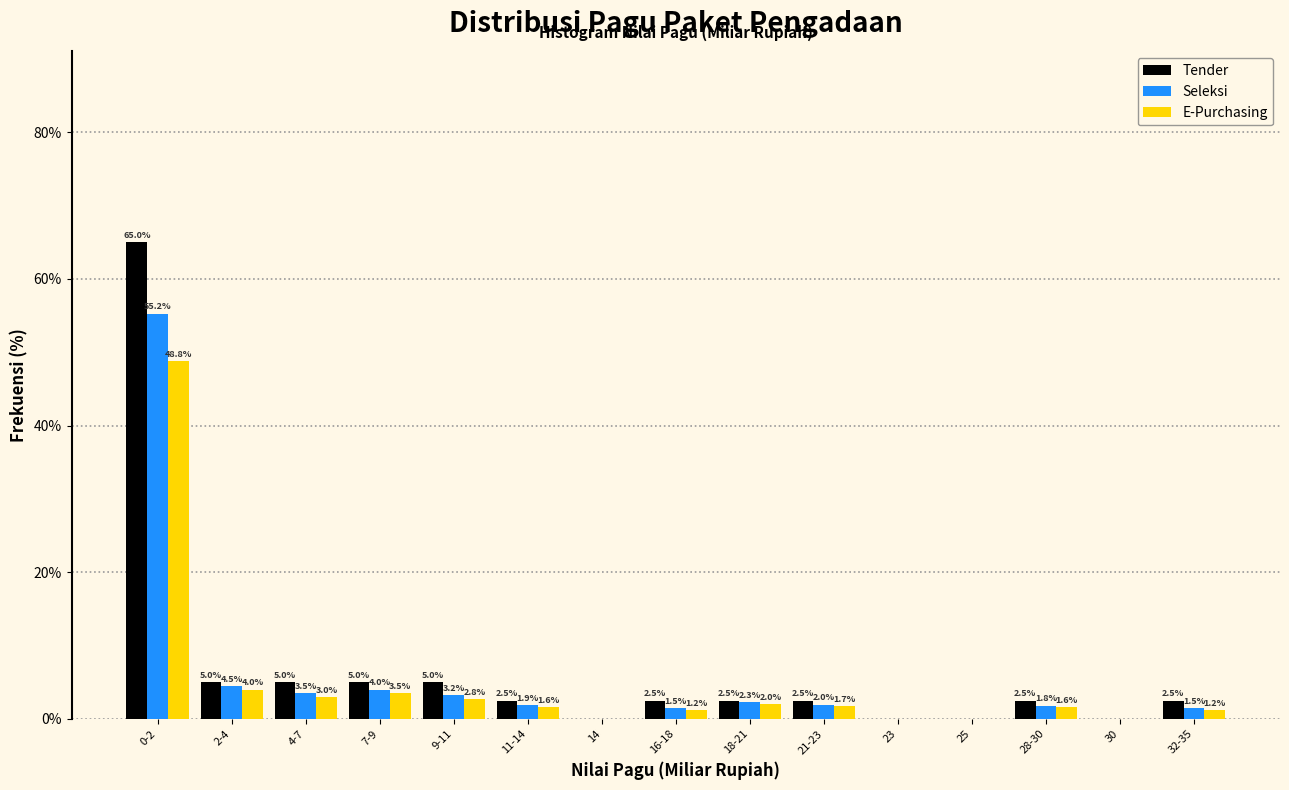

What is the sum of the Tender values at 32-35 and 30?

2.5